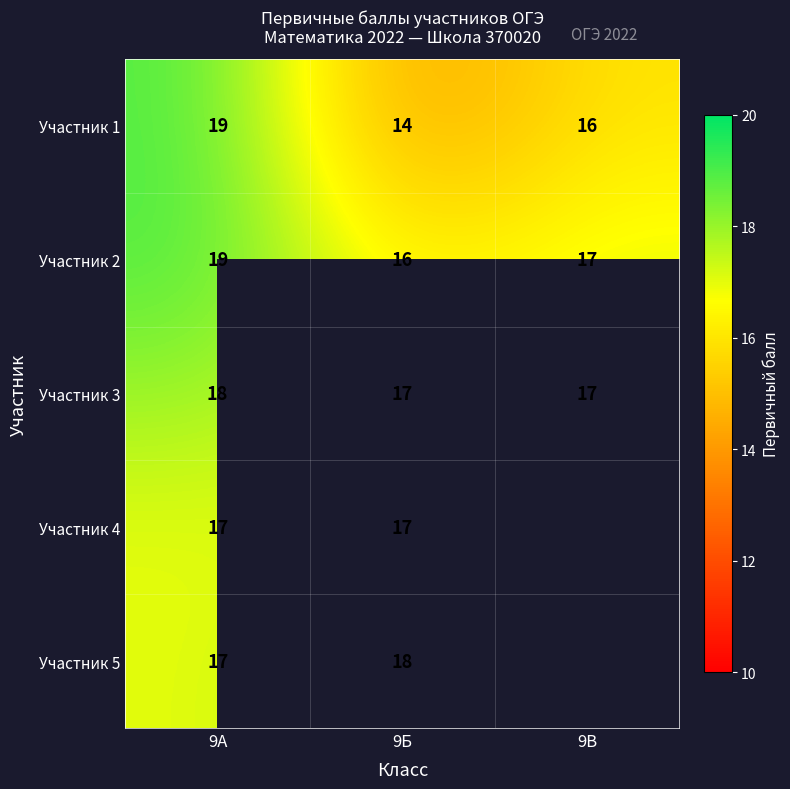

What is the difference between the Участник 1 values at 9В and 9А?

3